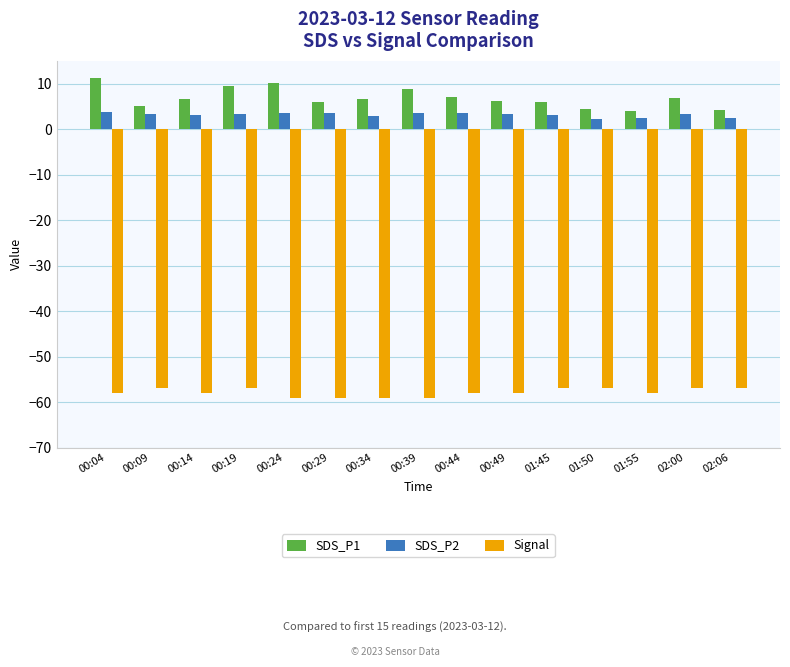

Count the number of categories in the chart.

15